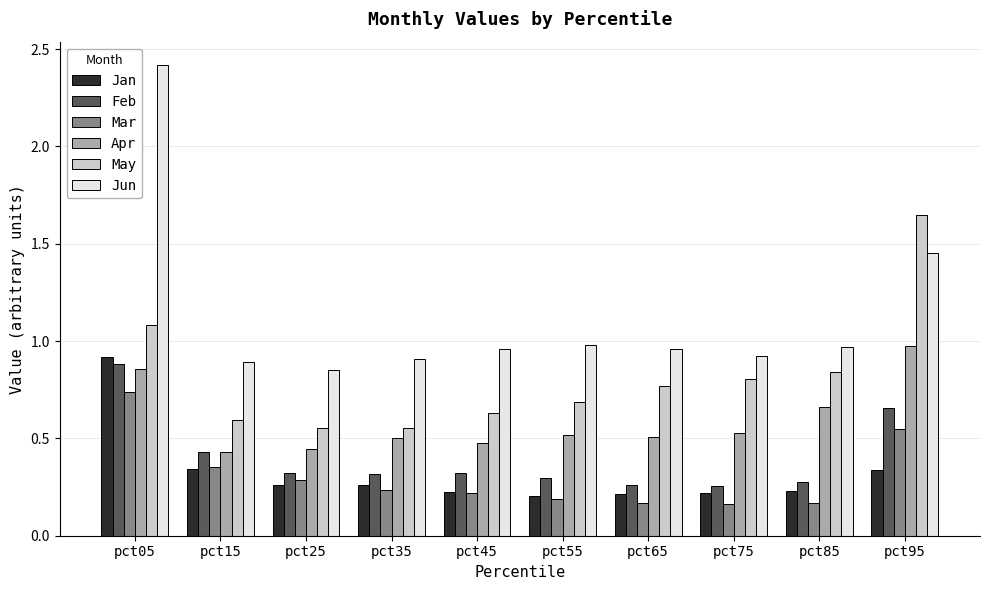

True or false: Jan has a value of 0.0 at pct45.

False